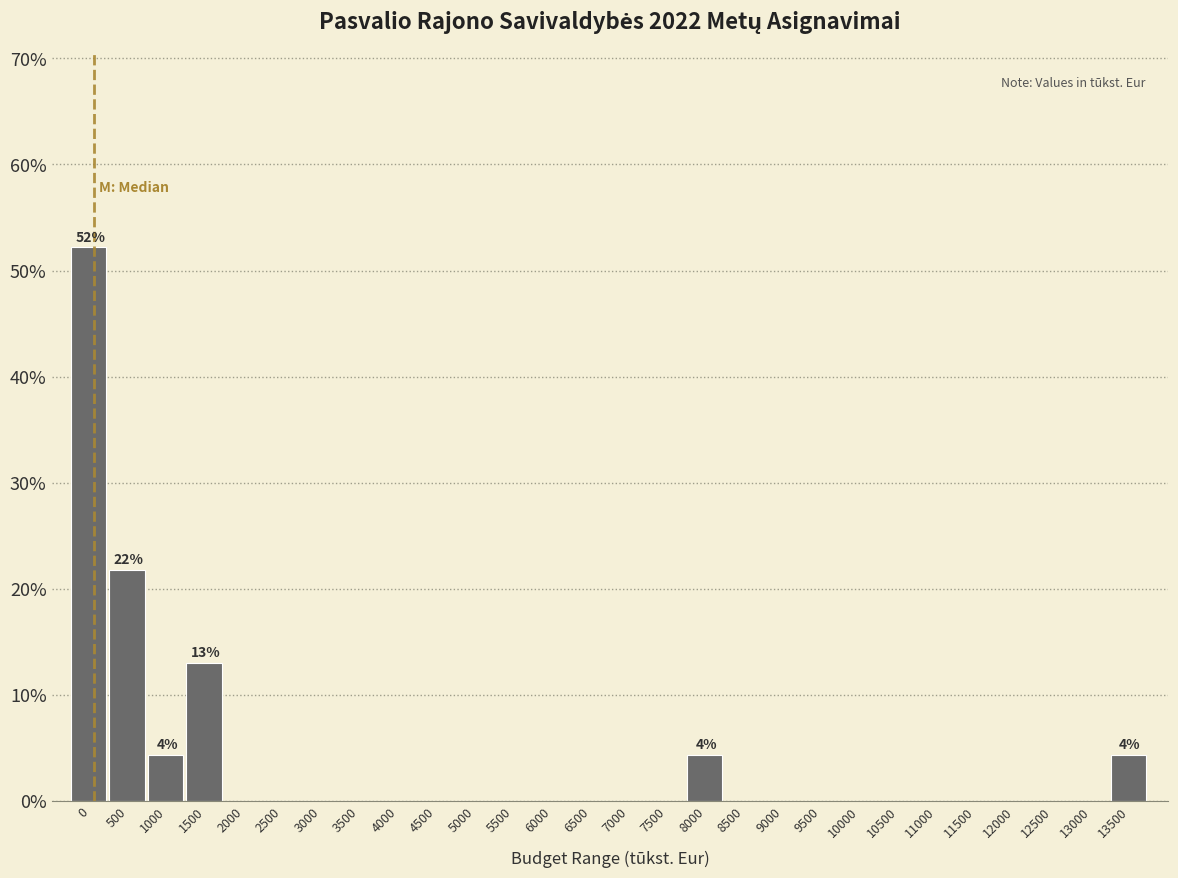

Reading left to right, transcribe all the data shown in this chart.

0=52.2	500=21.7	1000=4.3	1500=13.0	2000=0.0	2500=0.0	3000=0.0	3500=0.0	4000=0.0	4500=0.0	5000=0.0	5500=0.0	6000=0.0	6500=0.0	7000=0.0	7500=0.0	8000=4.3	8500=0.0	9000=0.0	9500=0.0	10000=0.0	10500=0.0	11000=0.0	11500=0.0	12000=0.0	12500=0.0	13000=0.0	13500=4.3